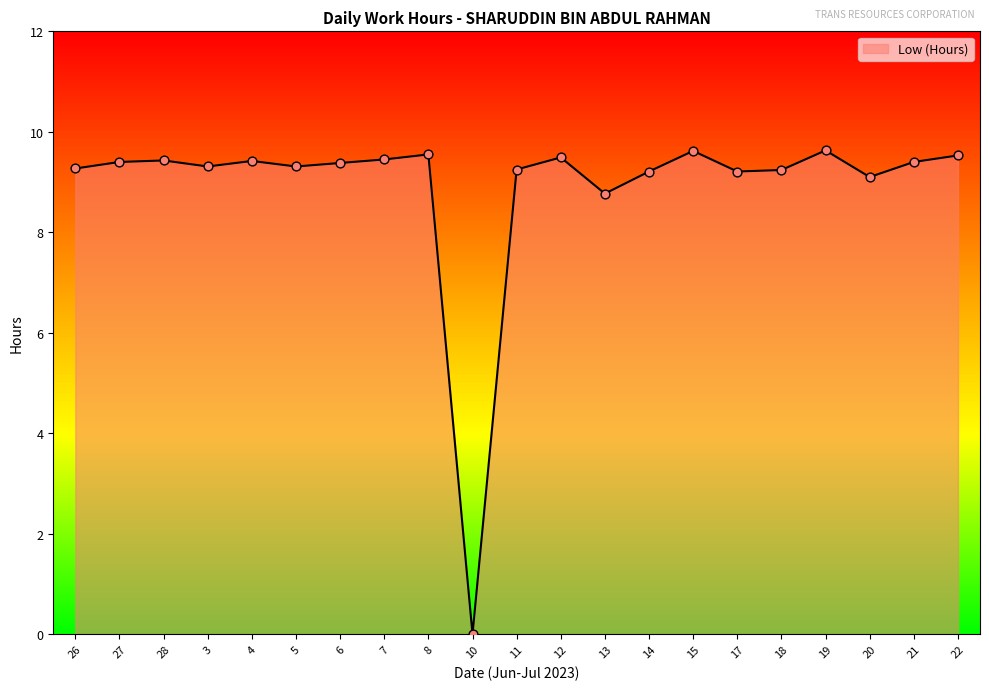

Which has a higher value, 17 or 7?

7